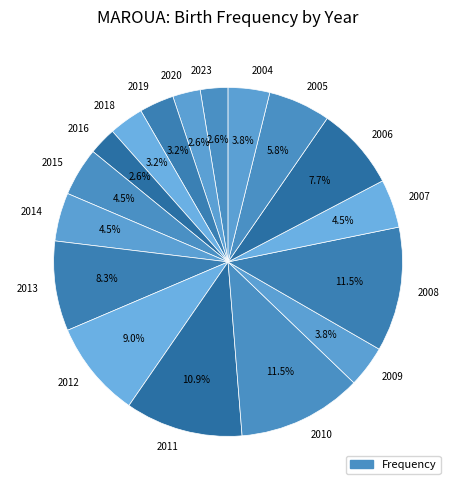

Which has a higher value, 2006 or 2005?

2006